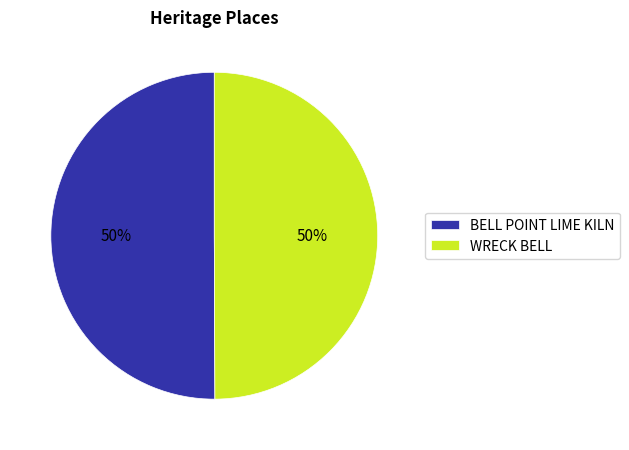

The WRECK BELL slice represents 50% of the pie. True or false?

True